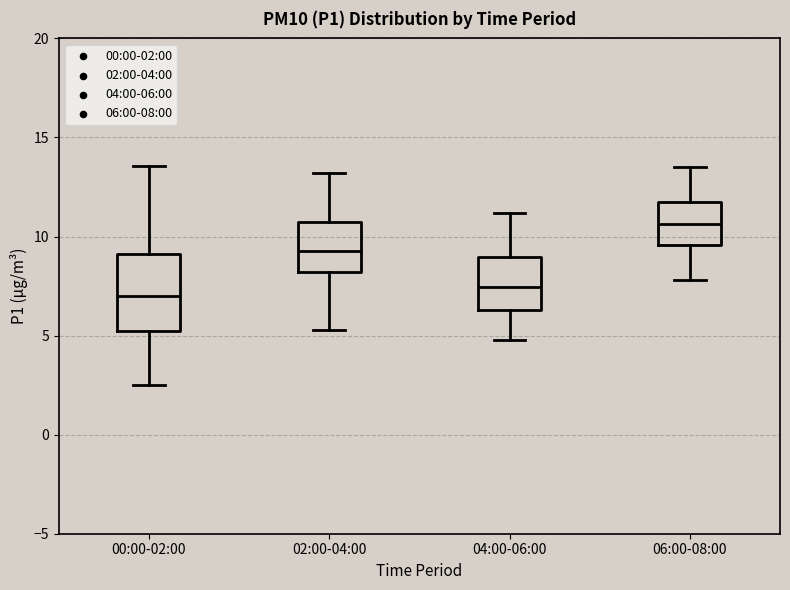

Reading left to right, transcribe this box plot: for each box, give where its median line is, the range the box spans, and where its two whiskers end, as read against the y-axis. The values are not printed on the chart, so give them approximately, as read against the axis.

00:00-02:00: median 7.0, box 5.0 to 9.0, whiskers 2.5 to 13.5
02:00-04:00: median 9.5, box 8.0 to 10.5, whiskers 5.5 to 13.0
04:00-06:00: median 7.5, box 6.5 to 9.0, whiskers 5.0 to 11.0
06:00-08:00: median 10.5, box 9.5 to 11.5, whiskers 8.0 to 13.5